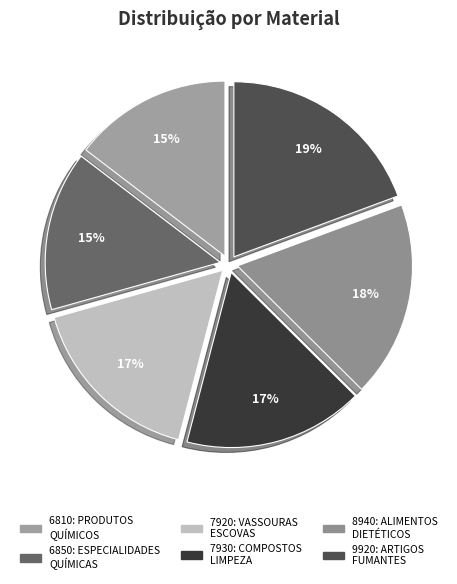

Which slice is the largest?

9920: ARTIGOS FUMANTES